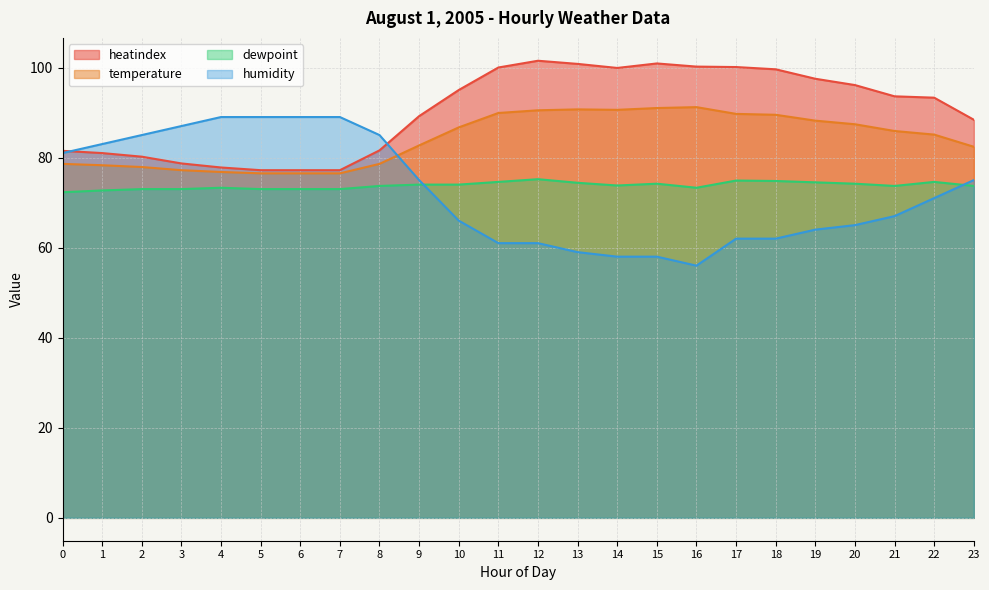

Rank the categories by humidity value from highest to lowest.

4, 5, 6, 7, 3, 2, 8, 1, 0, 9, 23, 22, 21, 10, 20, 19, 17, 18, 11, 12, 13, 14, 15, 16